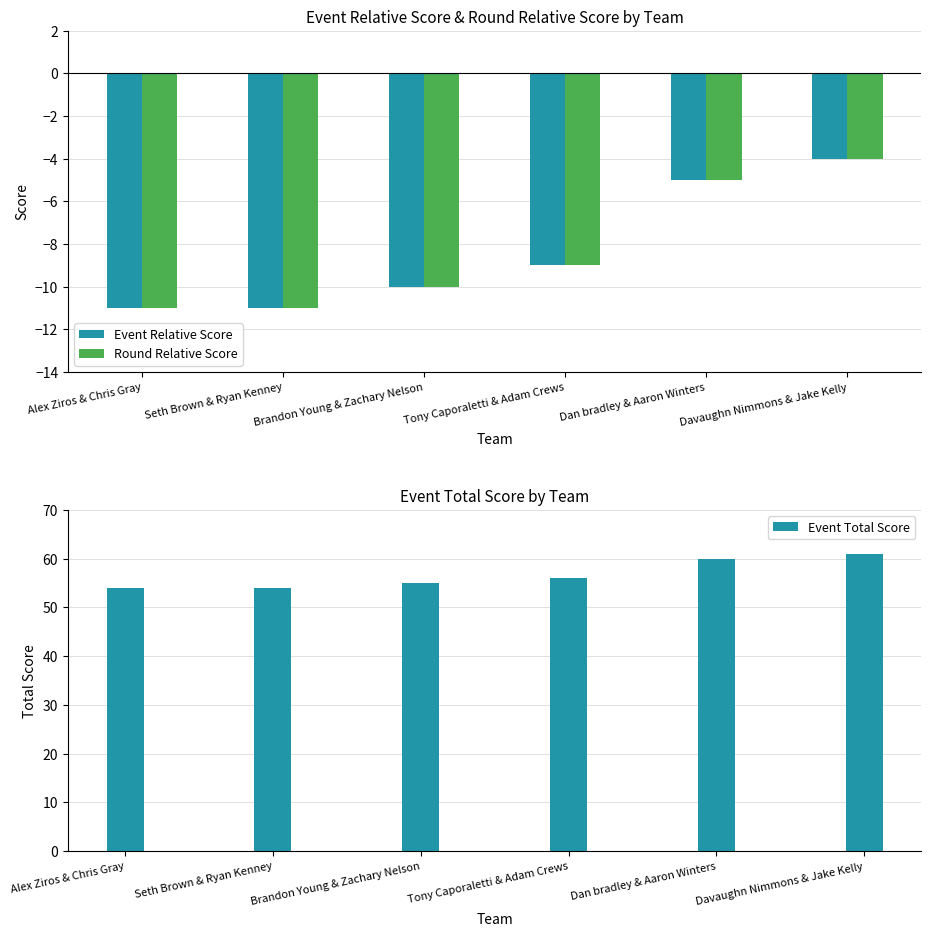

What is the difference between the maximum and minimum values in the Event Relative Score series?

7